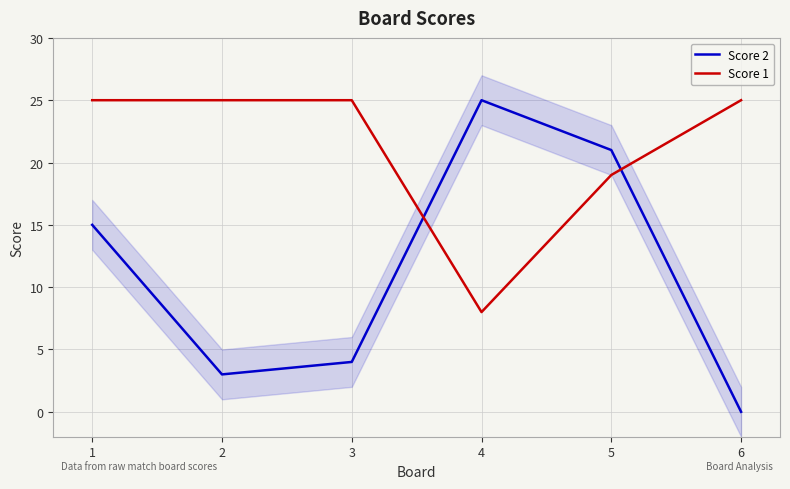

After their last crossing, which series has the higher values: Score 2 or Score 1?

Score 1